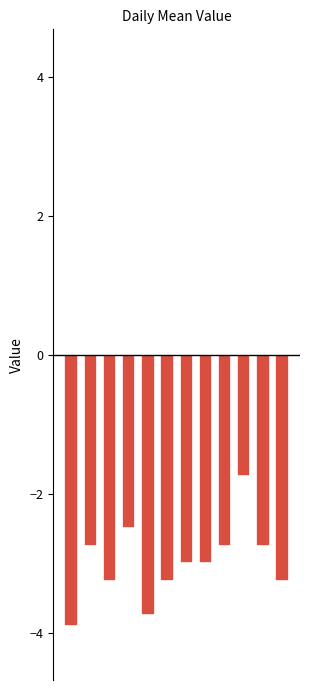

Rank the categories by value from lowest to highest.

20180706, 20180710, 20180708, 20180711, 20180717, 20180712, 20180713, 20180707, 20180714, 20180716, 20180709, 20180715